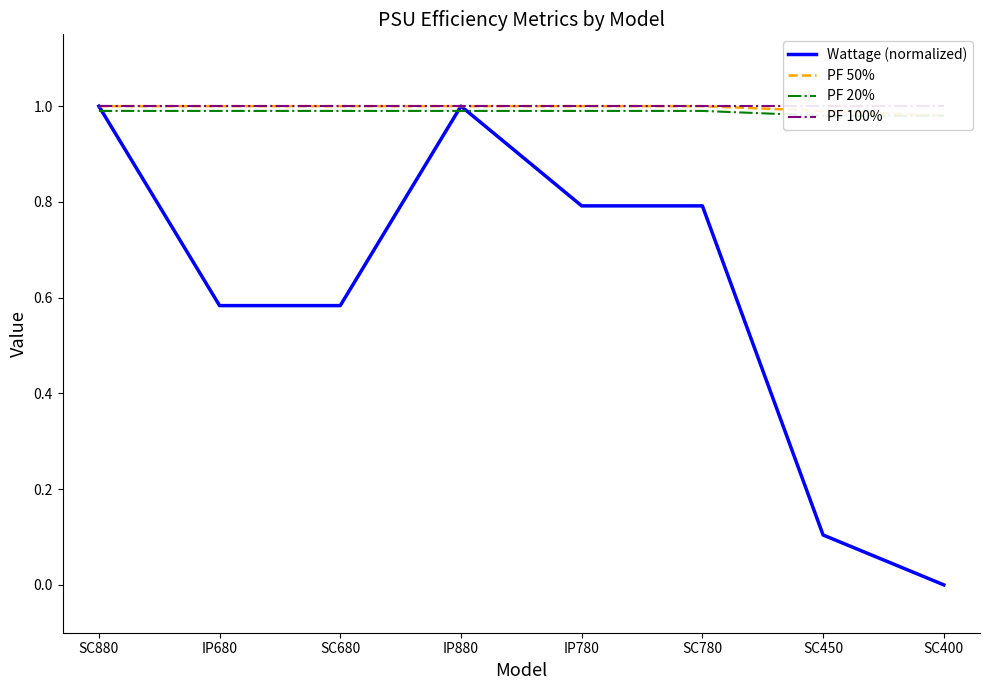

True or false: Wattage (normalized) and PF 100% cross at least once.

False